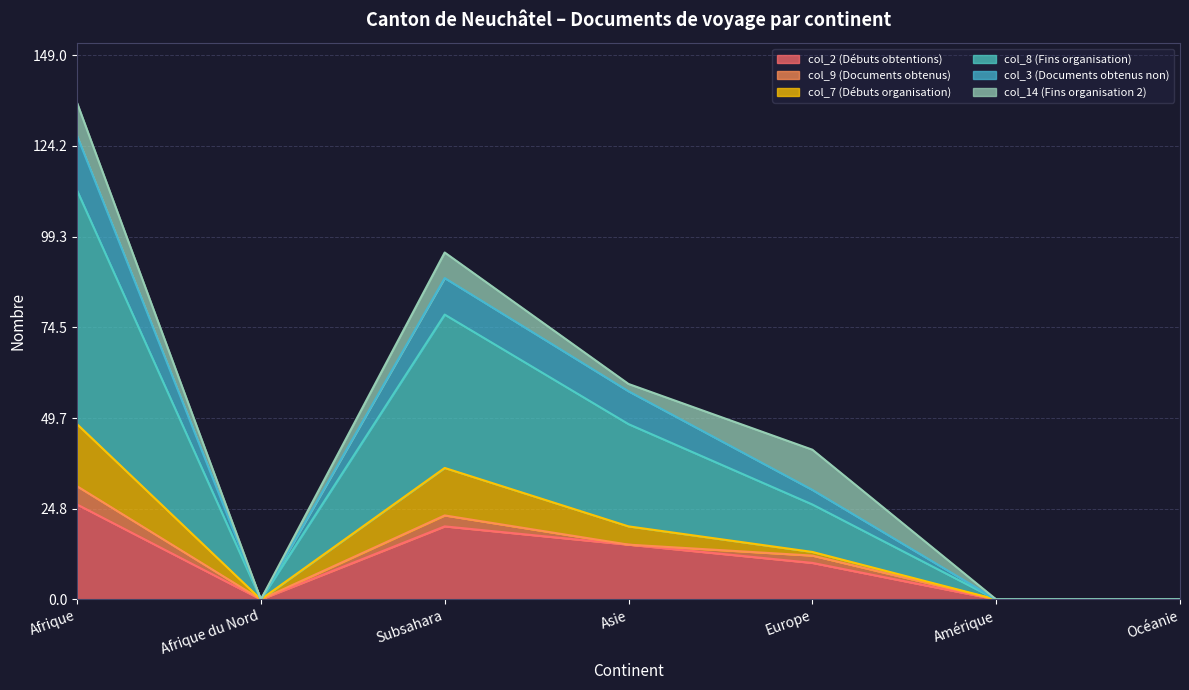

The value of col_2 (Débuts obtentions) at Afrique du Nord is 10. True or false?

False